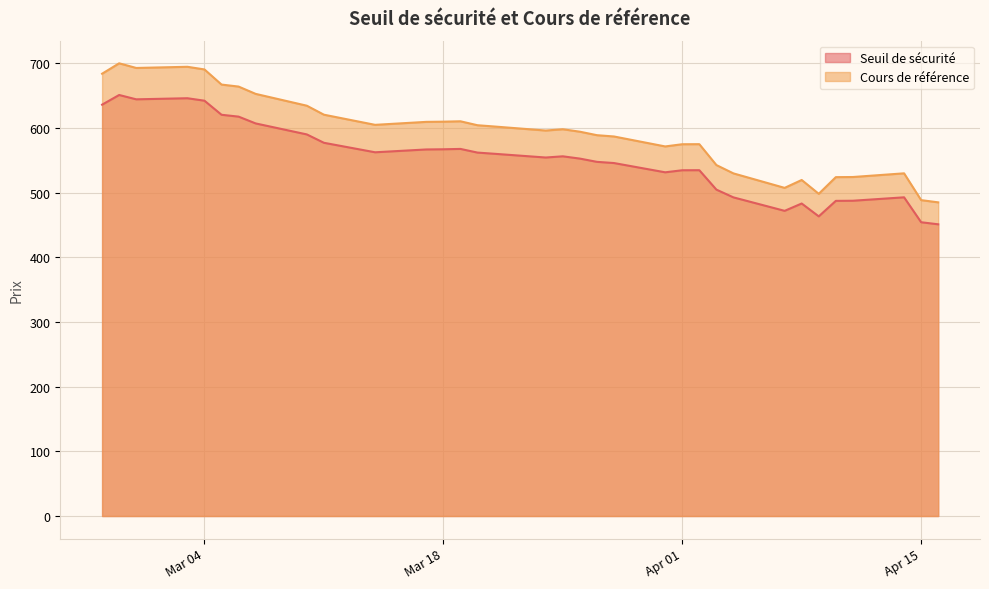

True or false: Seuil de sécurité has more than 2 points higher than both neighbors.

True